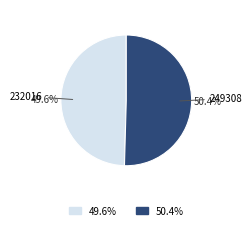

To the nearest percent, what is the difference between the 249308 and 232016 slice percentages?

1%